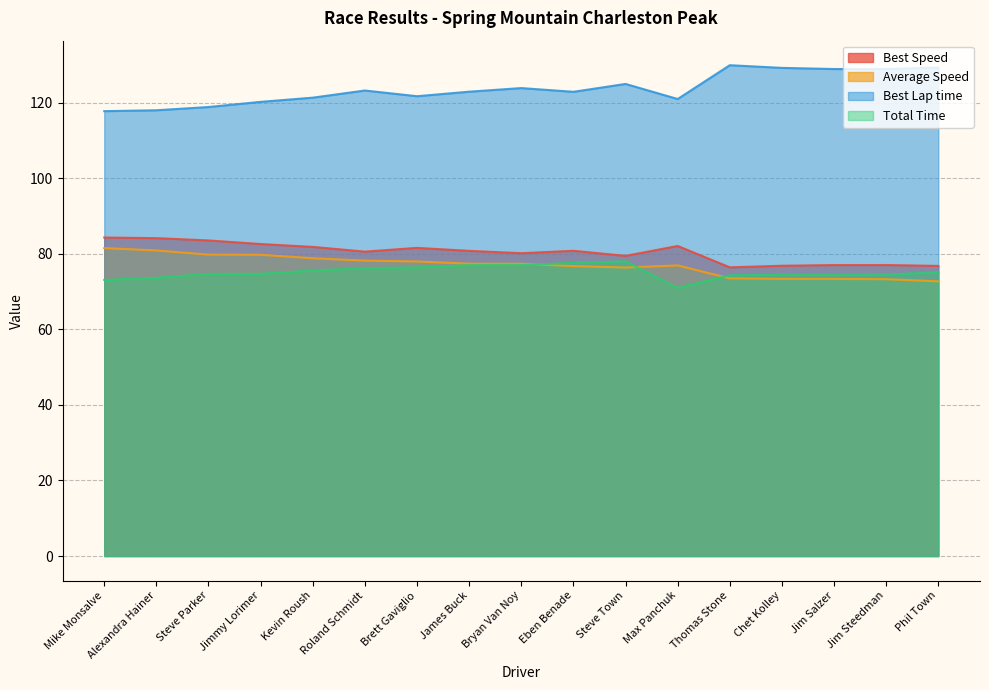

What is the label of the 4th point from the right?

Chet Kolley